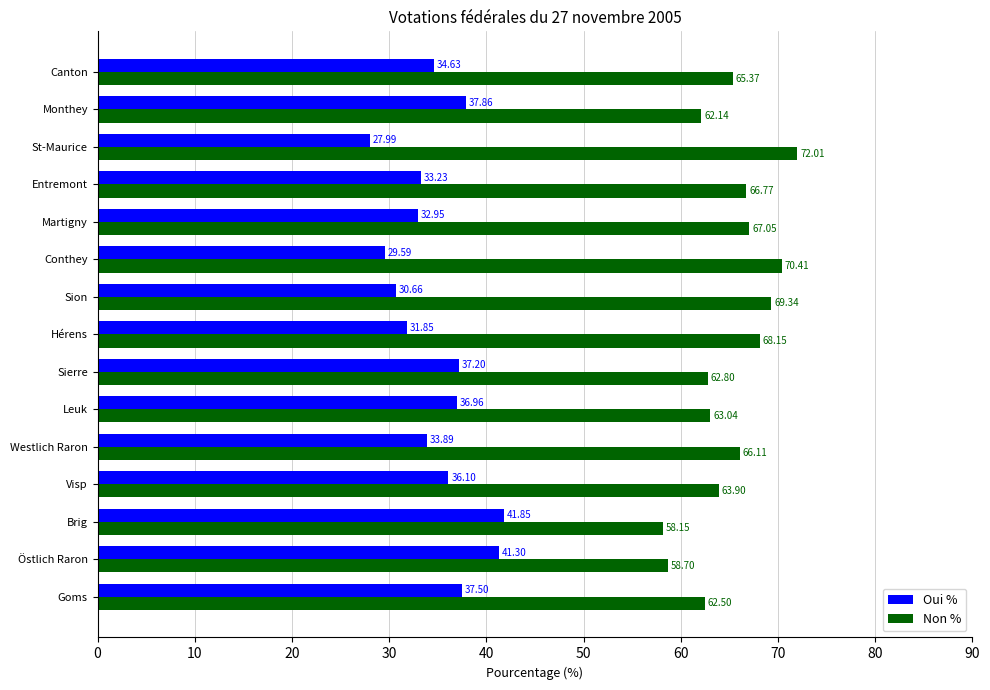

What is the difference between the highest and lowest values at Martigny?

34.1